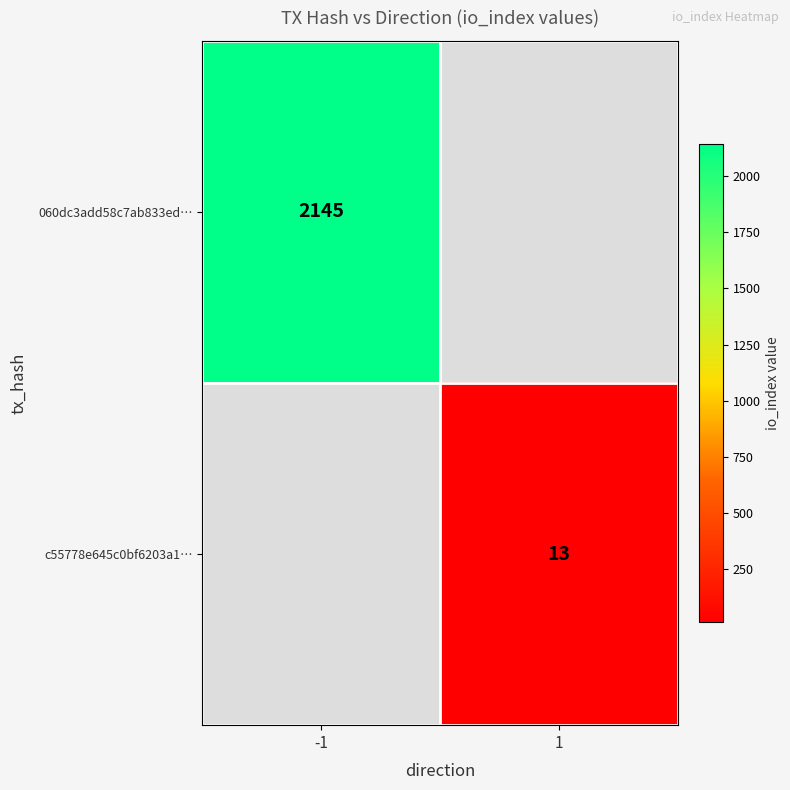

The c55778e645c0bf6203a1… series shows 23 at 1. True or false?

False